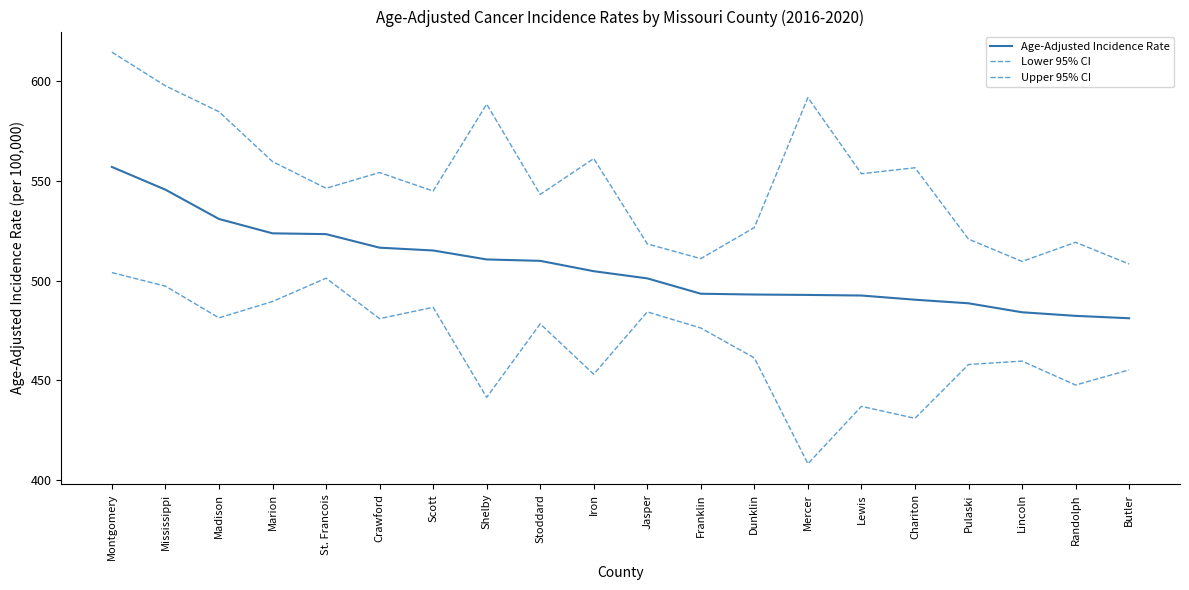

Reading left to right, what are all the values shown in this chart?

Age-Adjusted Incidence Rate: 557.1	545.7	531.0	523.8	523.4	516.6	515.2	510.7	510.0	504.8	501.2	493.5	493.1	492.9	492.6	490.5	488.7	484.2	482.4	481.2
Lower 95% CI: 504.1	497.3	481.4	489.6	501.3	481.0	486.7	441.5	478.4	453.1	484.4	476.3	461.3	408.2	437.0	431.0	458.0	459.7	447.7	455.3
Upper 95% CI: 614.7	597.8	584.8	559.8	546.4	554.3	545.0	588.6	543.3	561.3	518.5	511.1	526.7	591.9	553.7	556.7	520.9	509.7	519.3	508.4